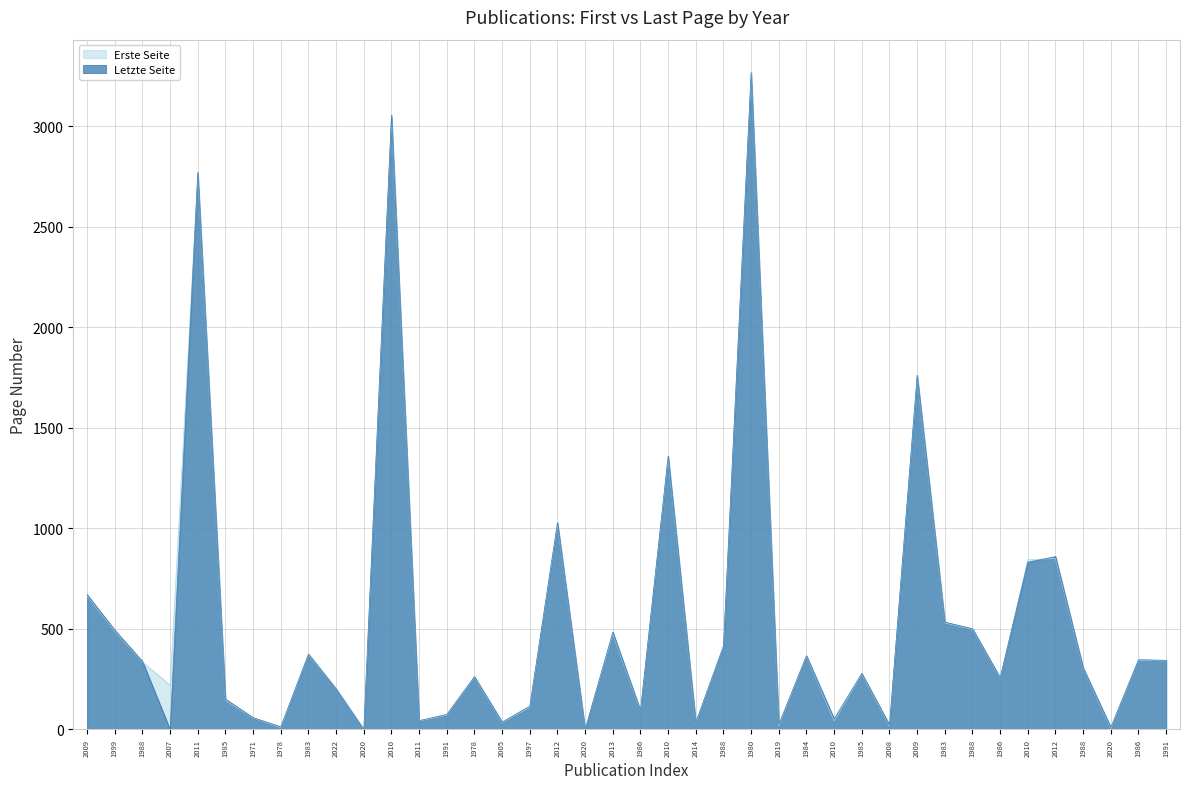

What are all the series names shown in the legend?

Erste Seite, Letzte Seite